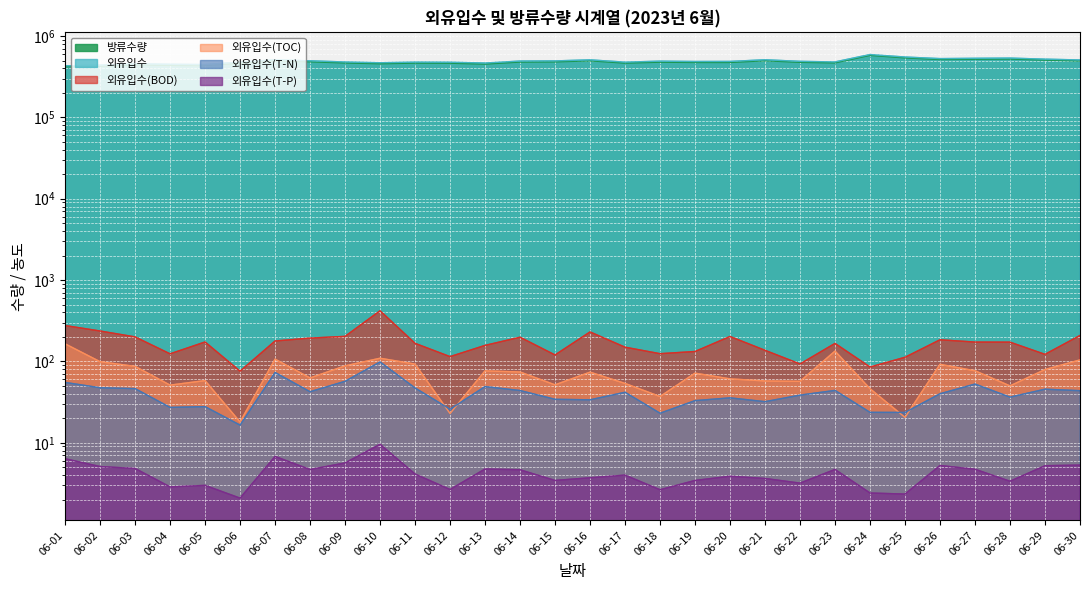

What is the spread (max minus min) of values at 06-07?

509190.2